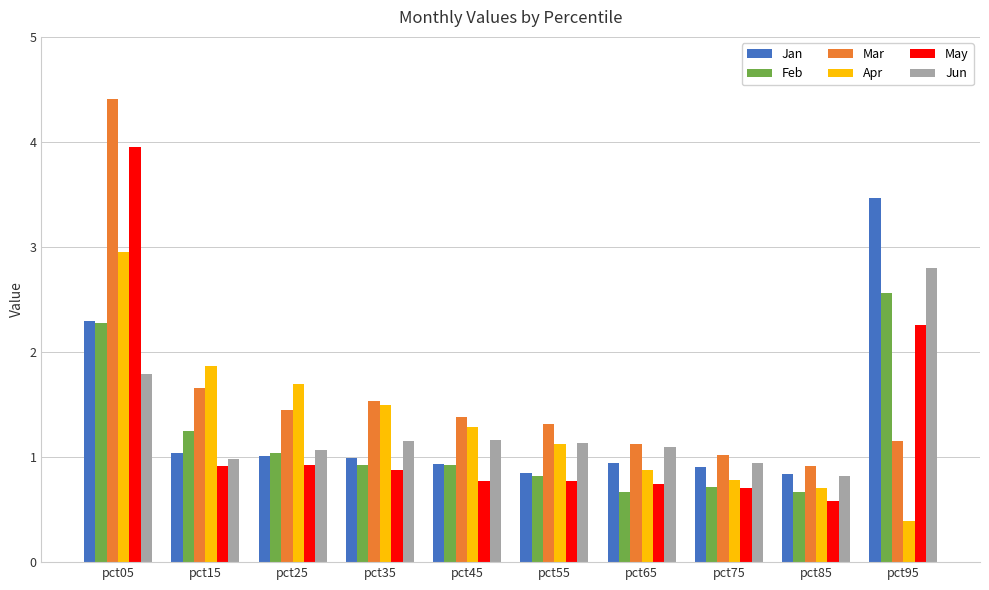

Reading left to right, extract all data points from this chart.

Jan: 2.3	1.0	1.0	1.0	0.9	0.8	0.9	0.9	0.8	3.5
Feb: 2.3	1.2	1.0	0.9	0.9	0.8	0.7	0.7	0.7	2.6
Mar: 4.4	1.7	1.4	1.5	1.4	1.3	1.1	1.0	0.9	1.2
Apr: 3.0	1.9	1.7	1.5	1.3	1.1	0.9	0.8	0.7	0.4
May: 4.0	0.9	0.9	0.9	0.8	0.8	0.7	0.7	0.6	2.3
Jun: 1.8	1.0	1.1	1.2	1.2	1.1	1.1	0.9	0.8	2.8